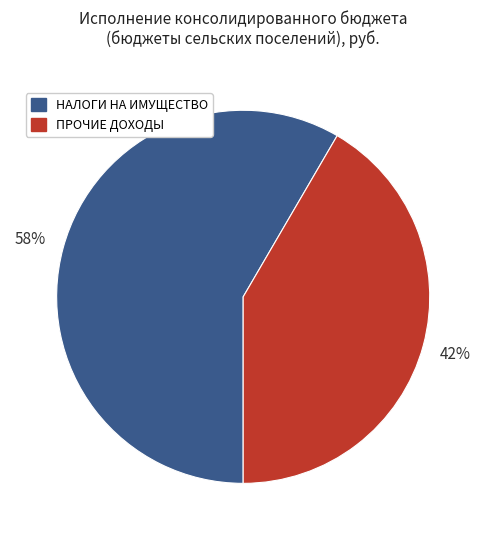

What percentage is the НАЛОГИ НА ИМУЩЕСТВО slice, to the nearest percent?

58%